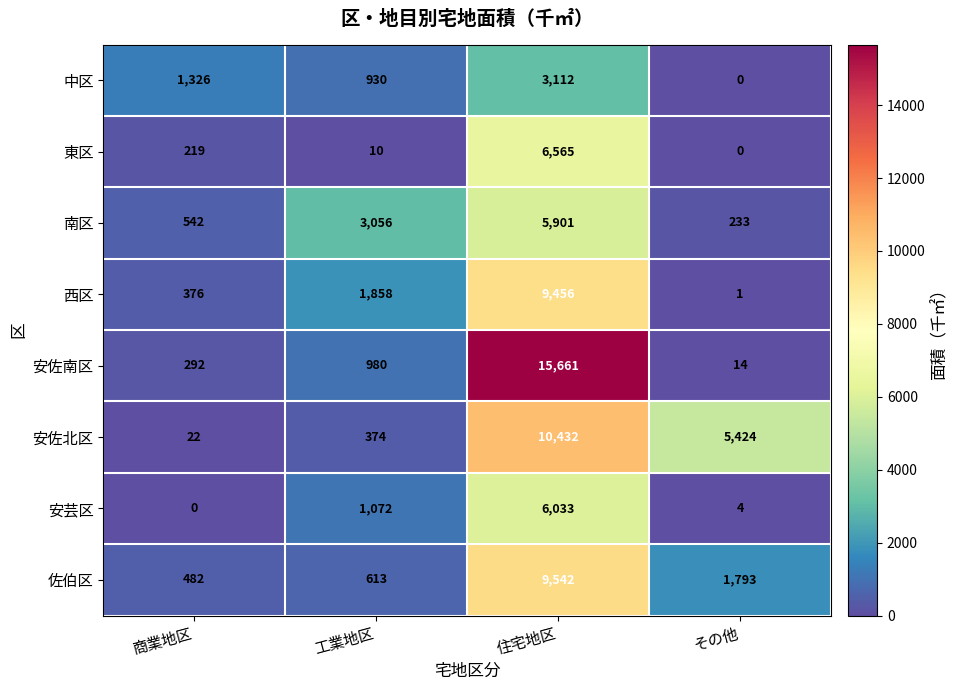

Which label corresponds to the largest value in the chart?

住宅地区